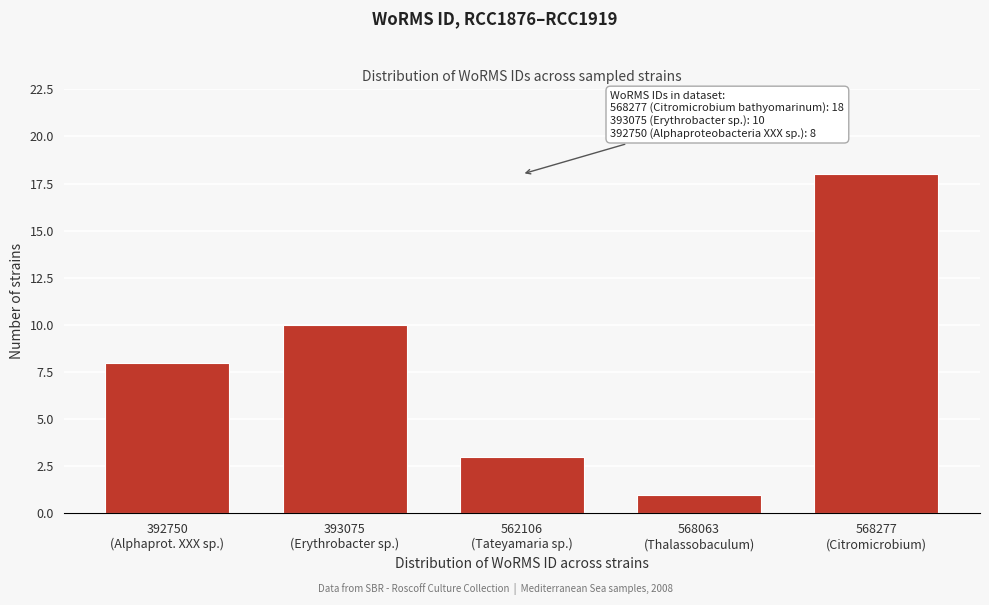

Reading left to right, what are all the values shown in this chart?

8	10	3	1	18